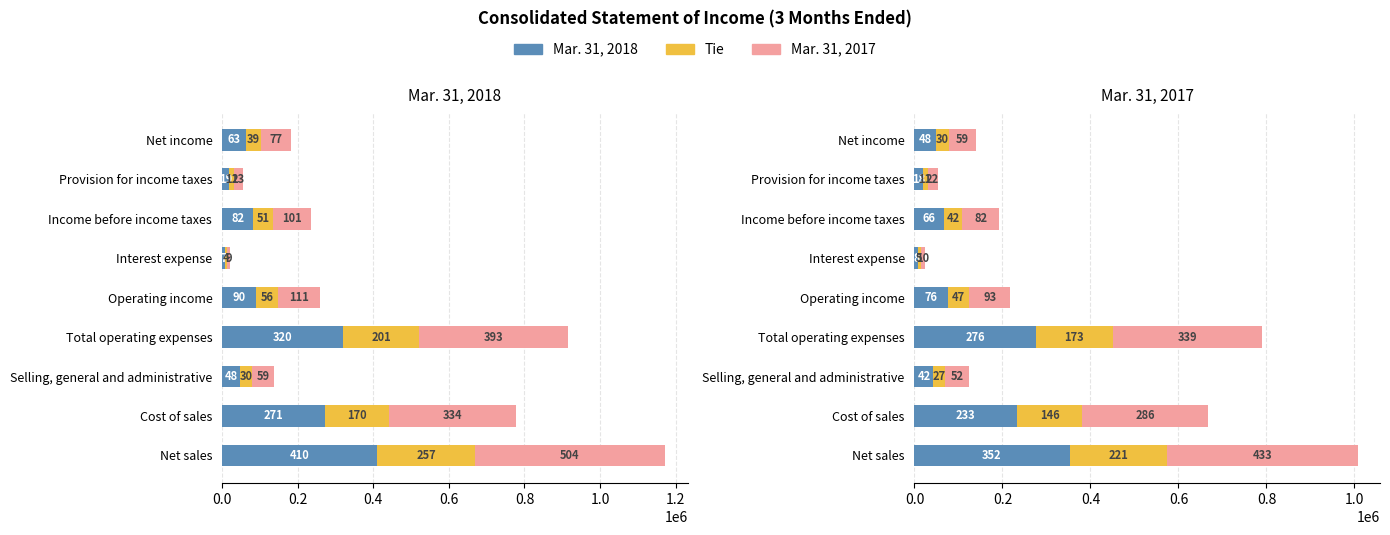

List the series in order of their overall mean, highest first.

Mar. 31, 2017, Mar. 31, 2018, Tie